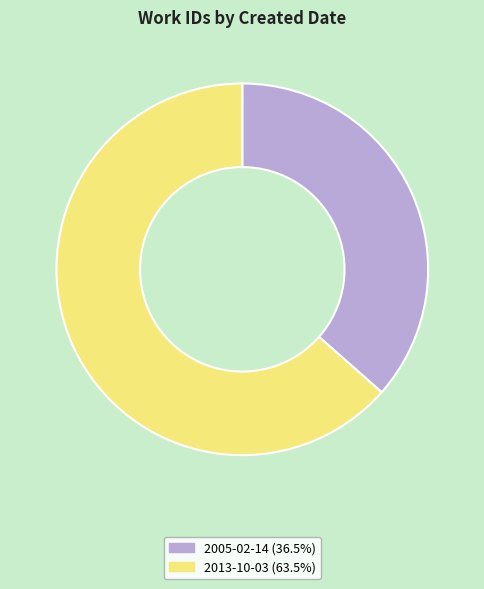

Is there a majority slice in this chart?

Yes